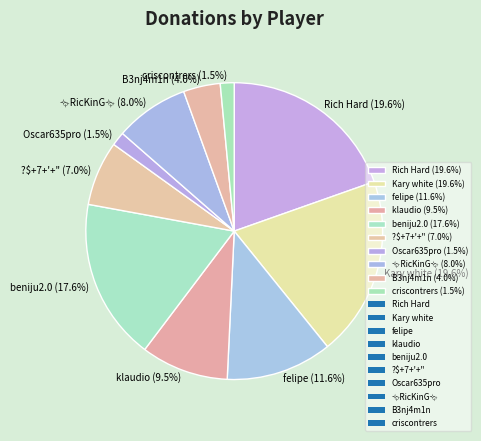

Count the number of slices in the pie.

10